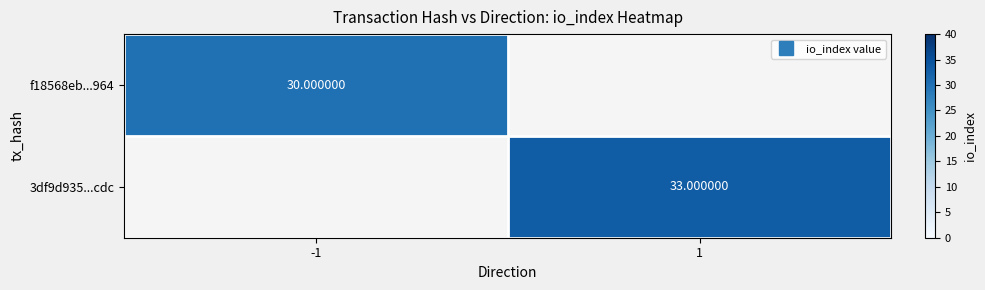

List the labels in order of f18568eb...964 value, smallest first.

-1, 1